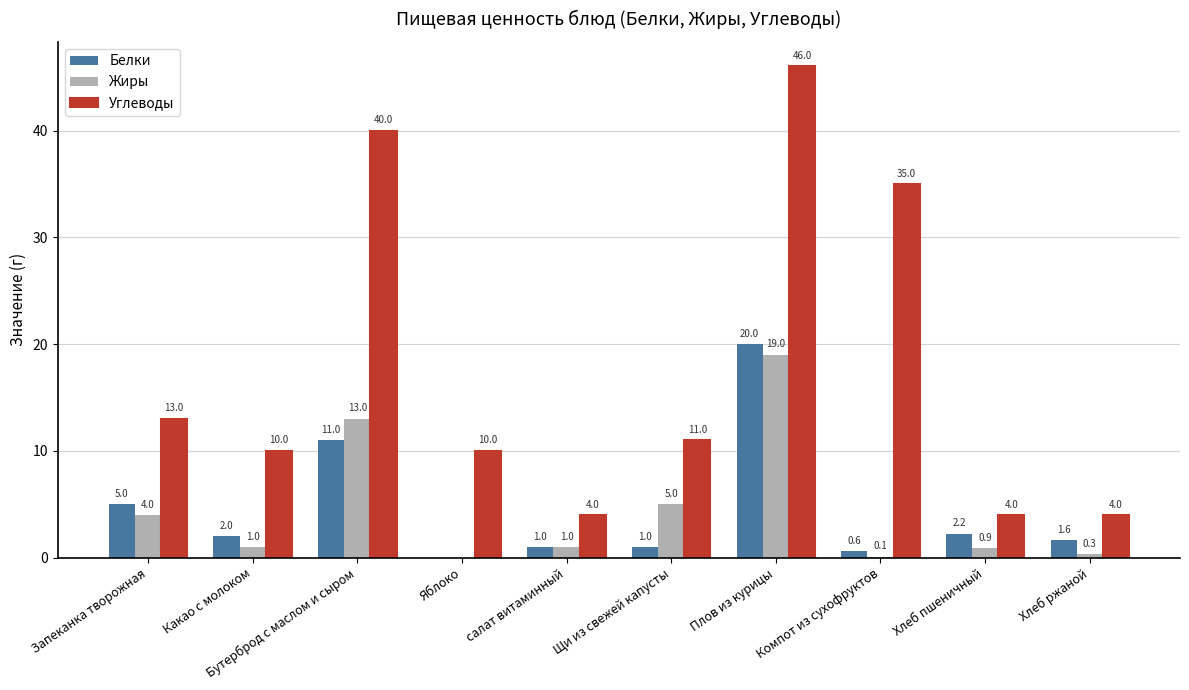

Which series changed the most between Яблоко and Хлеб пшеничный?

Углеводы